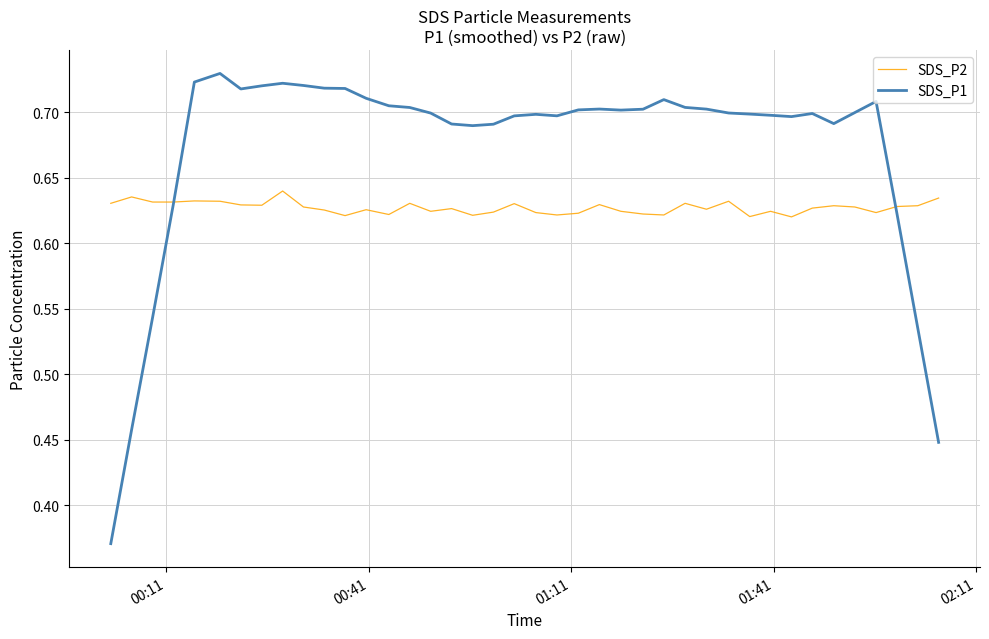

Which series has the widest spread of values?

SDS_P1